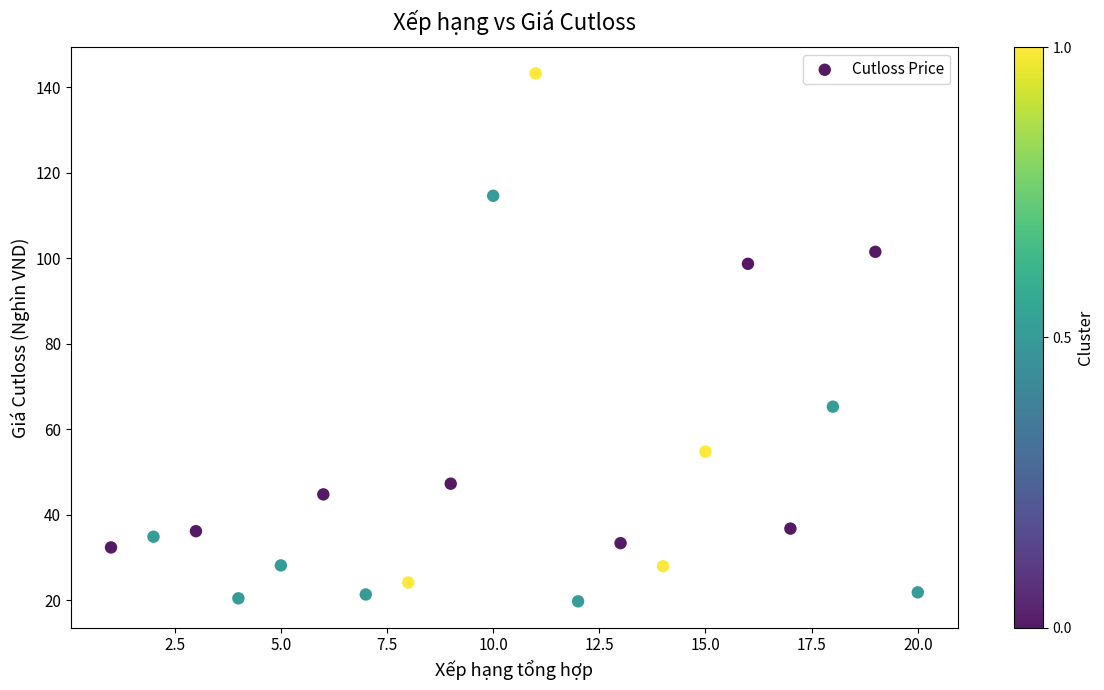

What is the range of Y values (max minus min)?

123.4